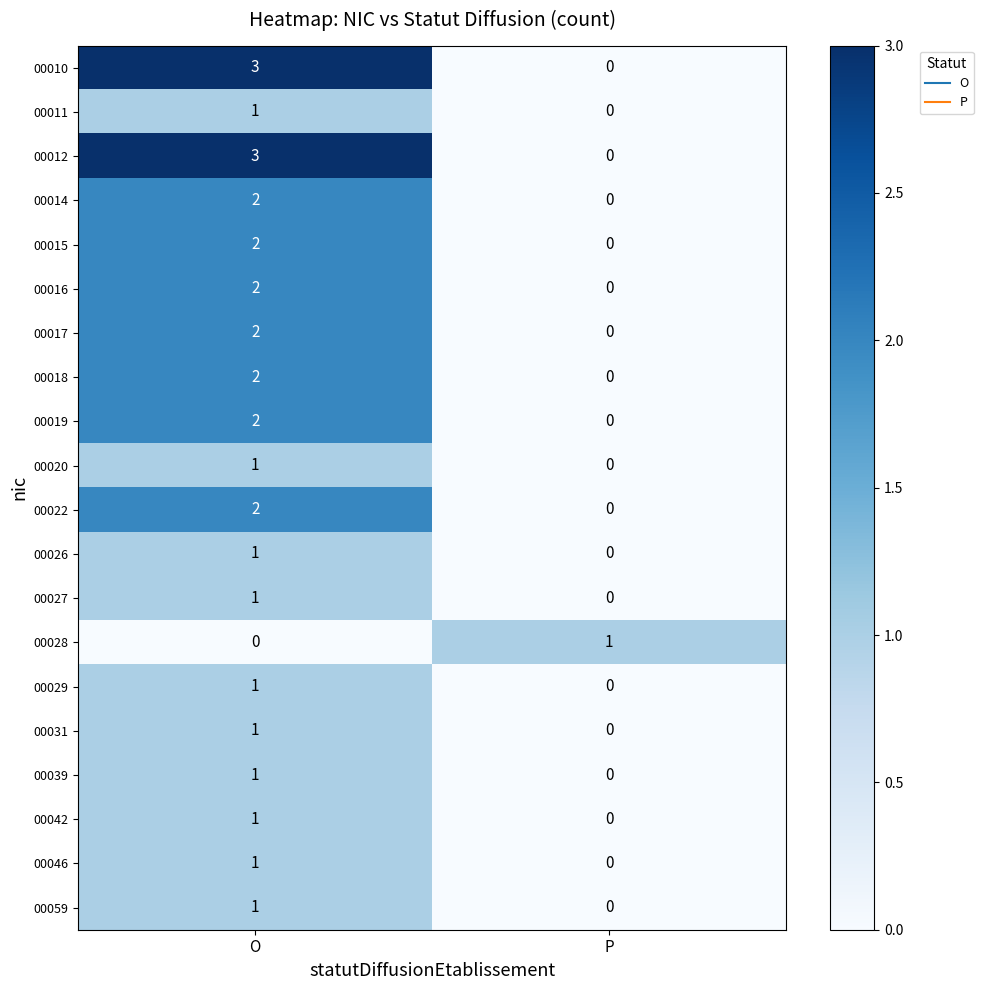

What is the total value across all series at P?

1